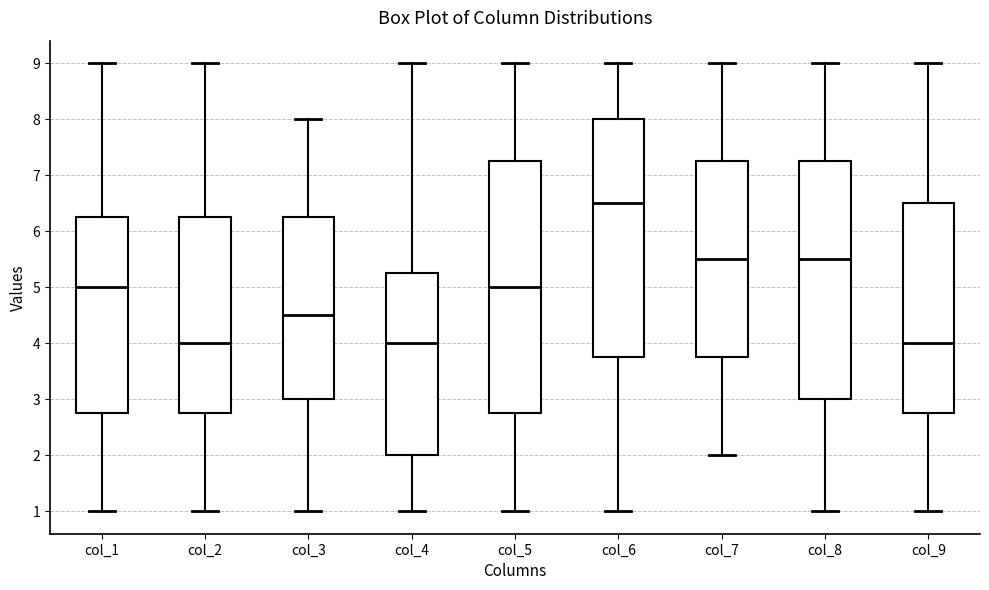

Which box is the tallest, from its lower edge to its upper edge?

col_5